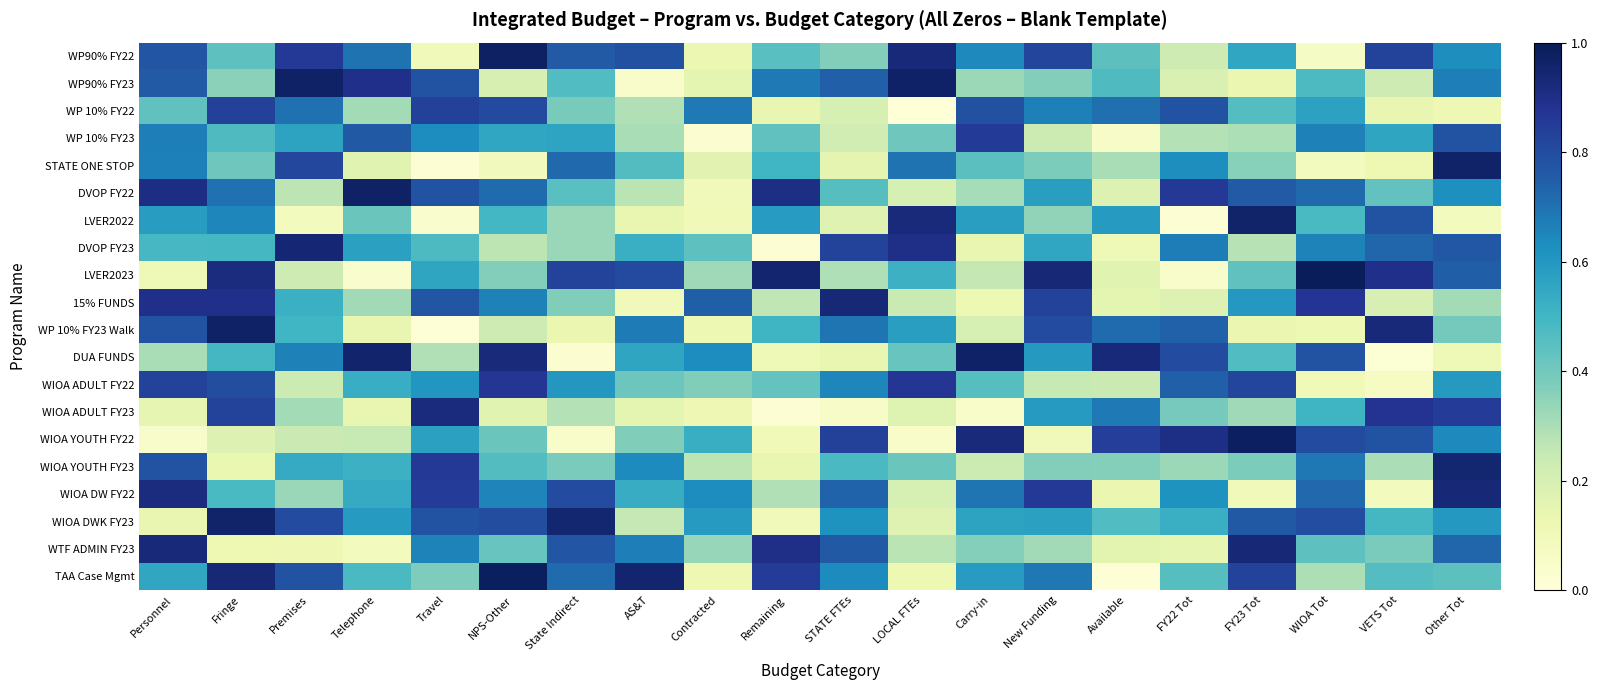

Reading right to left, extract all data points from this chart.

WP90% FY22: Other Tot=0.6	VETS Tot=0.8	WIOA Tot=0.1	FY23 Tot=0.6	FY22 Tot=0.2	Available=0.4	New Funding=0.8	Carry-in=0.6	LOCAL FTEs=0.9	STATE FTEs=0.4	Remaining=0.5	Contracted=0.1	AS&T=0.8	State Indirect=0.8	NPS-Other=1.0	Travel=0.1	Telephone=0.7	Premises=0.9	Fringe=0.4	Personnel=0.8
WP90% FY23: Other Tot=0.7	VETS Tot=0.2	WIOA Tot=0.5	FY23 Tot=0.1	FY22 Tot=0.2	Available=0.5	New Funding=0.4	Carry-in=0.3	LOCAL FTEs=1.0	STATE FTEs=0.7	Remaining=0.7	Contracted=0.2	AS&T=0.0	State Indirect=0.5	NPS-Other=0.2	Travel=0.8	Telephone=0.9	Premises=1.0	Fringe=0.4	Personnel=0.8
WP 10% FY22: Other Tot=0.1	VETS Tot=0.1	WIOA Tot=0.6	FY23 Tot=0.5	FY22 Tot=0.8	Available=0.7	New Funding=0.7	Carry-in=0.8	LOCAL FTEs=0.0	STATE FTEs=0.2	Remaining=0.1	Contracted=0.7	AS&T=0.3	State Indirect=0.4	NPS-Other=0.8	Travel=0.8	Telephone=0.3	Premises=0.7	Fringe=0.8	Personnel=0.4
WP 10% FY23: Other Tot=0.8	VETS Tot=0.6	WIOA Tot=0.7	FY23 Tot=0.3	FY22 Tot=0.3	Available=0.1	New Funding=0.2	Carry-in=0.9	LOCAL FTEs=0.4	STATE FTEs=0.2	Remaining=0.4	Contracted=0.0	AS&T=0.3	State Indirect=0.6	NPS-Other=0.6	Travel=0.6	Telephone=0.8	Premises=0.6	Fringe=0.5	Personnel=0.7
STATE ONE STOP: Other Tot=1.0	VETS Tot=0.1	WIOA Tot=0.1	FY23 Tot=0.4	FY22 Tot=0.6	Available=0.3	New Funding=0.4	Carry-in=0.4	LOCAL FTEs=0.7	STATE FTEs=0.2	Remaining=0.5	Contracted=0.2	AS&T=0.5	State Indirect=0.7	NPS-Other=0.1	Travel=0.0	Telephone=0.2	Premises=0.8	Fringe=0.4	Personnel=0.7
DVOP FY22: Other Tot=0.6	VETS Tot=0.4	WIOA Tot=0.7	FY23 Tot=0.8	FY22 Tot=0.9	Available=0.2	New Funding=0.6	Carry-in=0.3	LOCAL FTEs=0.2	STATE FTEs=0.5	Remaining=0.9	Contracted=0.1	AS&T=0.3	State Indirect=0.4	NPS-Other=0.7	Travel=0.8	Telephone=1.0	Premises=0.3	Fringe=0.7	Personnel=0.9
LVER2022: Other Tot=0.1	VETS Tot=0.8	WIOA Tot=0.5	FY23 Tot=1.0	FY22 Tot=0.0	Available=0.6	New Funding=0.3	Carry-in=0.6	LOCAL FTEs=0.9	STATE FTEs=0.2	Remaining=0.6	Contracted=0.1	AS&T=0.1	State Indirect=0.3	NPS-Other=0.5	Travel=0.0	Telephone=0.4	Premises=0.1	Fringe=0.6	Personnel=0.6
DVOP FY23: Other Tot=0.8	VETS Tot=0.7	WIOA Tot=0.7	FY23 Tot=0.3	FY22 Tot=0.7	Available=0.1	New Funding=0.6	Carry-in=0.1	LOCAL FTEs=0.9	STATE FTEs=0.8	Remaining=0.0	Contracted=0.4	AS&T=0.5	State Indirect=0.3	NPS-Other=0.3	Travel=0.5	Telephone=0.6	Premises=0.9	Fringe=0.5	Personnel=0.5
LVER2023: Other Tot=0.7	VETS Tot=0.9	WIOA Tot=1.0	FY23 Tot=0.4	FY22 Tot=0.0	Available=0.2	New Funding=0.9	Carry-in=0.3	LOCAL FTEs=0.5	STATE FTEs=0.3	Remaining=1.0	Contracted=0.3	AS&T=0.8	State Indirect=0.8	NPS-Other=0.4	Travel=0.6	Telephone=0.0	Premises=0.2	Fringe=0.9	Personnel=0.1
15% FUNDS: Other Tot=0.3	VETS Tot=0.2	WIOA Tot=0.9	FY23 Tot=0.6	FY22 Tot=0.2	Available=0.2	New Funding=0.8	Carry-in=0.1	LOCAL FTEs=0.2	STATE FTEs=0.9	Remaining=0.3	Contracted=0.7	AS&T=0.1	State Indirect=0.4	NPS-Other=0.7	Travel=0.8	Telephone=0.3	Premises=0.5	Fringe=0.9	Personnel=0.9
WP 10% FY23 Walk: Other Tot=0.4	VETS Tot=0.9	WIOA Tot=0.1	FY23 Tot=0.1	FY22 Tot=0.7	Available=0.7	New Funding=0.8	Carry-in=0.2	LOCAL FTEs=0.6	STATE FTEs=0.7	Remaining=0.5	Contracted=0.1	AS&T=0.7	State Indirect=0.1	NPS-Other=0.2	Travel=0.0	Telephone=0.1	Premises=0.5	Fringe=1.0	Personnel=0.8
DUA FUNDS: Other Tot=0.1	VETS Tot=0.0	WIOA Tot=0.8	FY23 Tot=0.5	FY22 Tot=0.8	Available=0.9	New Funding=0.6	Carry-in=1.0	LOCAL FTEs=0.4	STATE FTEs=0.1	Remaining=0.1	Contracted=0.6	AS&T=0.6	State Indirect=0.0	NPS-Other=0.9	Travel=0.3	Telephone=1.0	Premises=0.7	Fringe=0.5	Personnel=0.3
WIOA ADULT FY22: Other Tot=0.6	VETS Tot=0.1	WIOA Tot=0.1	FY23 Tot=0.8	FY22 Tot=0.7	Available=0.2	New Funding=0.2	Carry-in=0.5	LOCAL FTEs=0.9	STATE FTEs=0.7	Remaining=0.4	Contracted=0.4	AS&T=0.4	State Indirect=0.6	NPS-Other=0.9	Travel=0.6	Telephone=0.5	Premises=0.2	Fringe=0.8	Personnel=0.8
WIOA ADULT FY23: Other Tot=0.9	VETS Tot=0.9	WIOA Tot=0.5	FY23 Tot=0.3	FY22 Tot=0.4	Available=0.7	New Funding=0.6	Carry-in=0.1	LOCAL FTEs=0.2	STATE FTEs=0.1	Remaining=0.0	Contracted=0.1	AS&T=0.2	State Indirect=0.3	NPS-Other=0.2	Travel=0.9	Telephone=0.1	Premises=0.3	Fringe=0.8	Personnel=0.1
WIOA YOUTH FY22: Other Tot=0.6	VETS Tot=0.8	WIOA Tot=0.8	FY23 Tot=1.0	FY22 Tot=0.9	Available=0.8	New Funding=0.1	Carry-in=0.9	LOCAL FTEs=0.1	STATE FTEs=0.8	Remaining=0.1	Contracted=0.5	AS&T=0.4	State Indirect=0.0	NPS-Other=0.4	Travel=0.6	Telephone=0.2	Premises=0.2	Fringe=0.2	Personnel=0.0
WIOA YOUTH FY23: Other Tot=0.9	VETS Tot=0.3	WIOA Tot=0.7	FY23 Tot=0.4	FY22 Tot=0.3	Available=0.4	New Funding=0.4	Carry-in=0.2	LOCAL FTEs=0.4	STATE FTEs=0.5	Remaining=0.1	Contracted=0.3	AS&T=0.6	State Indirect=0.4	NPS-Other=0.5	Travel=0.9	Telephone=0.5	Premises=0.5	Fringe=0.1	Personnel=0.8
WIOA DW FY22: Other Tot=0.9	VETS Tot=0.1	WIOA Tot=0.7	FY23 Tot=0.1	FY22 Tot=0.6	Available=0.1	New Funding=0.9	Carry-in=0.7	LOCAL FTEs=0.2	STATE FTEs=0.7	Remaining=0.3	Contracted=0.6	AS&T=0.5	State Indirect=0.8	NPS-Other=0.7	Travel=0.8	Telephone=0.5	Premises=0.3	Fringe=0.5	Personnel=0.9
WIOA DWK FY23: Other Tot=0.6	VETS Tot=0.5	WIOA Tot=0.8	FY23 Tot=0.8	FY22 Tot=0.5	Available=0.5	New Funding=0.6	Carry-in=0.6	LOCAL FTEs=0.2	STATE FTEs=0.6	Remaining=0.1	Contracted=0.6	AS&T=0.3	State Indirect=0.9	NPS-Other=0.8	Travel=0.8	Telephone=0.6	Premises=0.8	Fringe=1.0	Personnel=0.1
WTF ADMIN FY23: Other Tot=0.7	VETS Tot=0.4	WIOA Tot=0.4	FY23 Tot=0.9	FY22 Tot=0.1	Available=0.2	New Funding=0.3	Carry-in=0.4	LOCAL FTEs=0.3	STATE FTEs=0.8	Remaining=0.9	Contracted=0.3	AS&T=0.7	State Indirect=0.8	NPS-Other=0.4	Travel=0.7	Telephone=0.1	Premises=0.1	Fringe=0.1	Personnel=0.9
TAA Case Mgmt: Other Tot=0.4	VETS Tot=0.5	WIOA Tot=0.3	FY23 Tot=0.8	FY22 Tot=0.5	Available=0.0	New Funding=0.7	Carry-in=0.6	LOCAL FTEs=0.1	STATE FTEs=0.6	Remaining=0.9	Contracted=0.1	AS&T=1.0	State Indirect=0.7	NPS-Other=1.0	Travel=0.4	Telephone=0.5	Premises=0.8	Fringe=0.9	Personnel=0.6